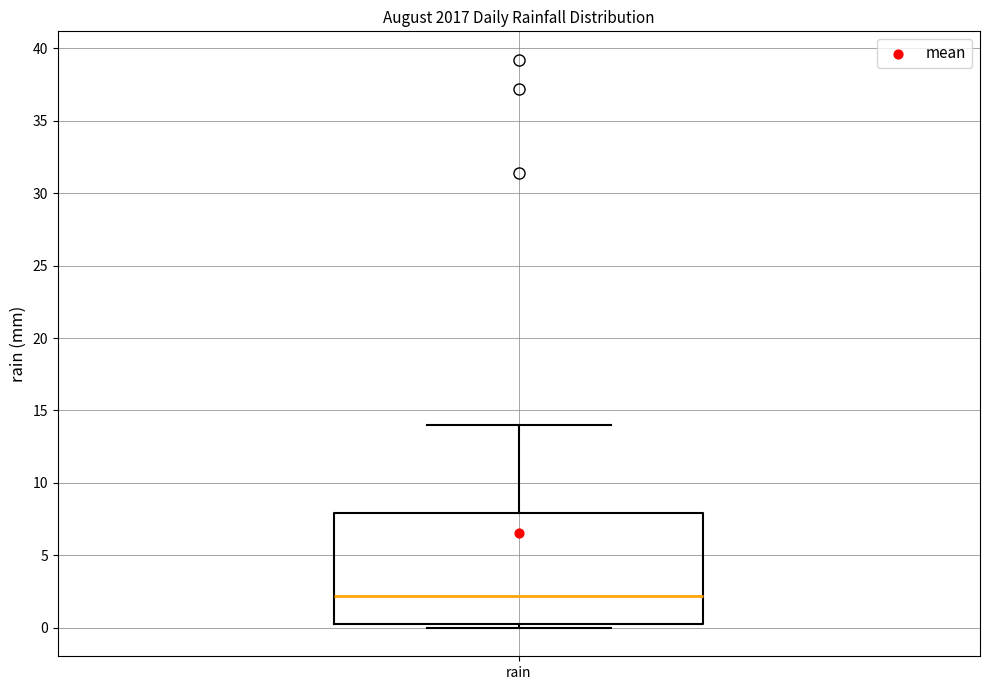

Transcribe this box plot: give where the median line is, the range the box spans, and where the two whiskers end, as read against the y-axis. The values are not printed on the chart, so give them approximately, as read against the axis.

median 2.0, box 0.5 to 8.0, whiskers 0.0 to 14.0